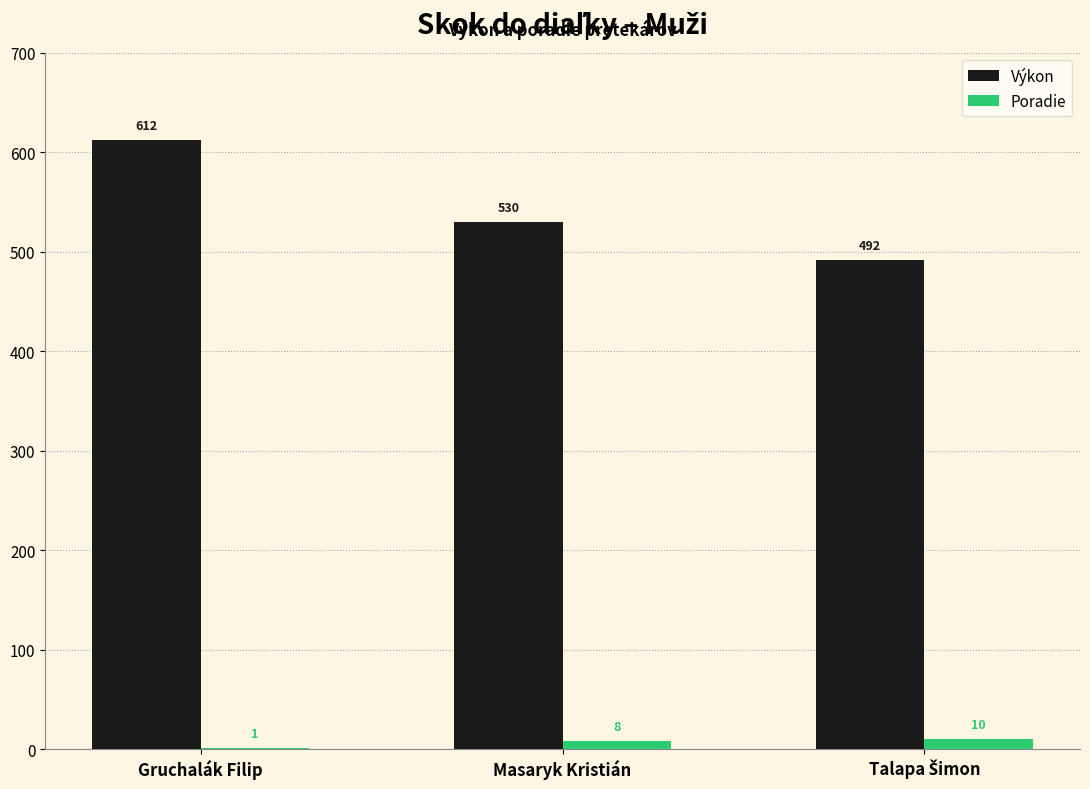

What are all the series names shown in the legend?

Výkon, Poradie